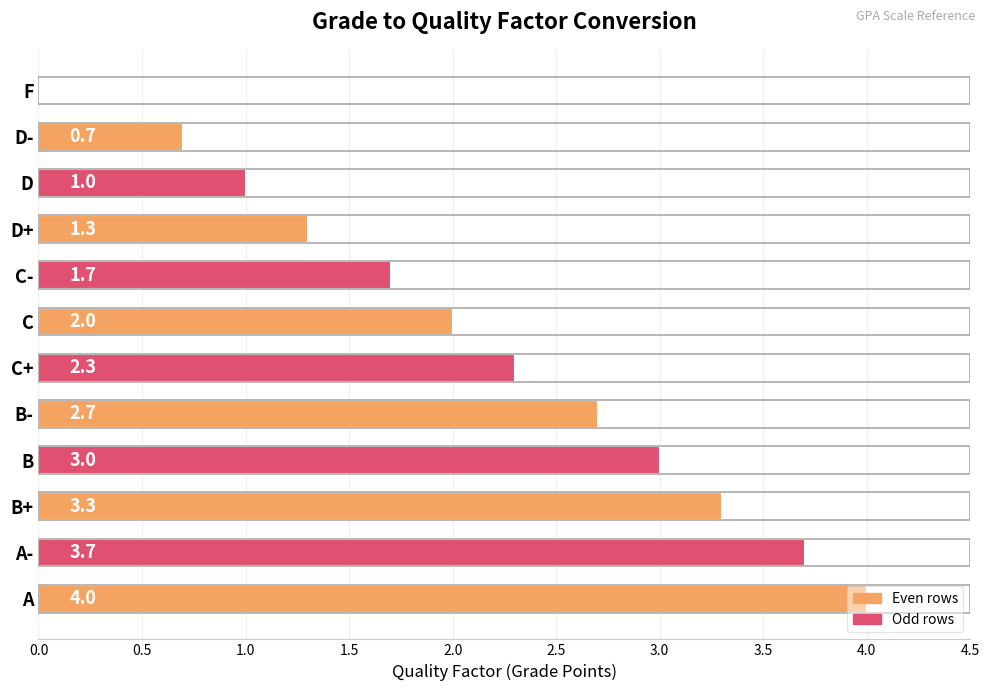

How many data points does each series have?

12